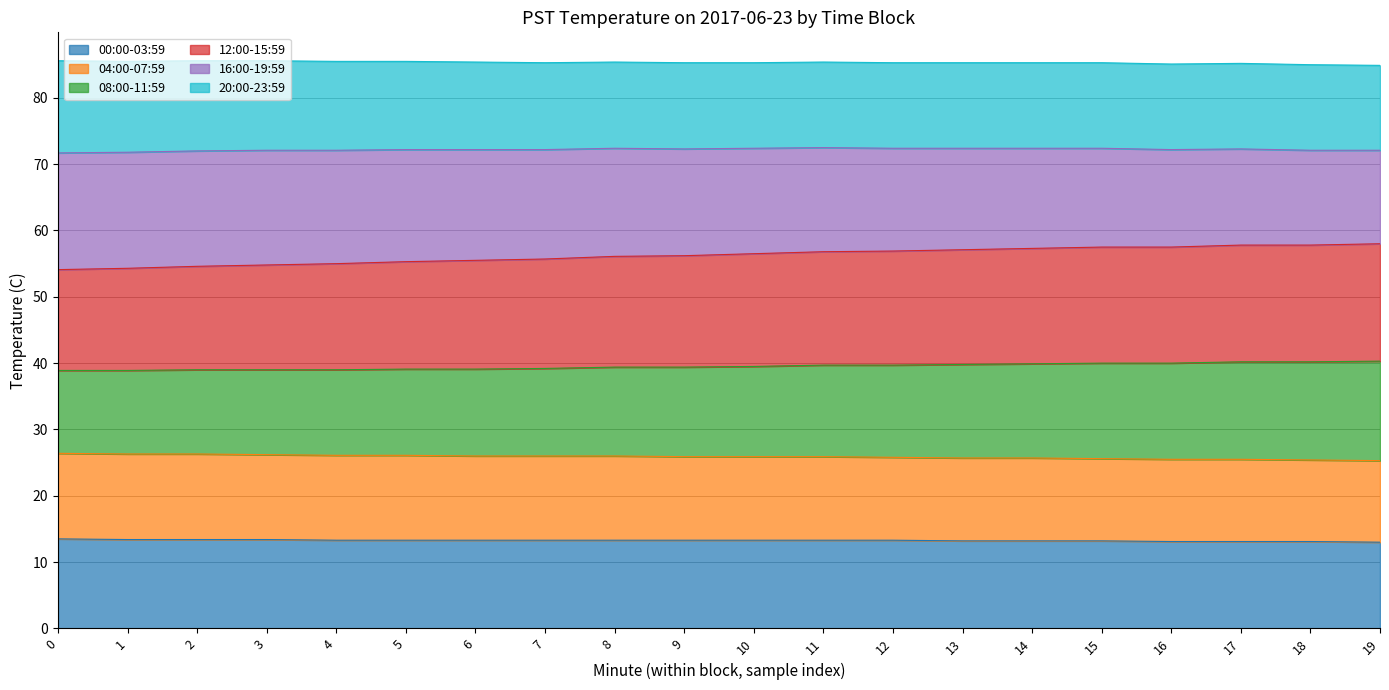

What is the maximum value for 00:00-03:59?

13.5